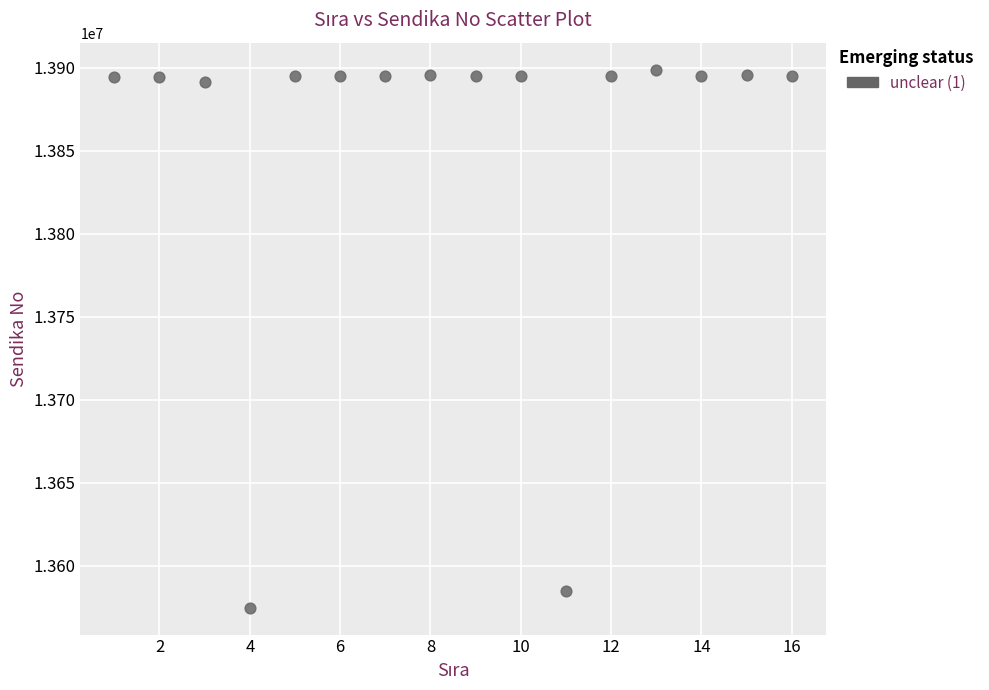

What is the range of Y values (max minus min)?

324209